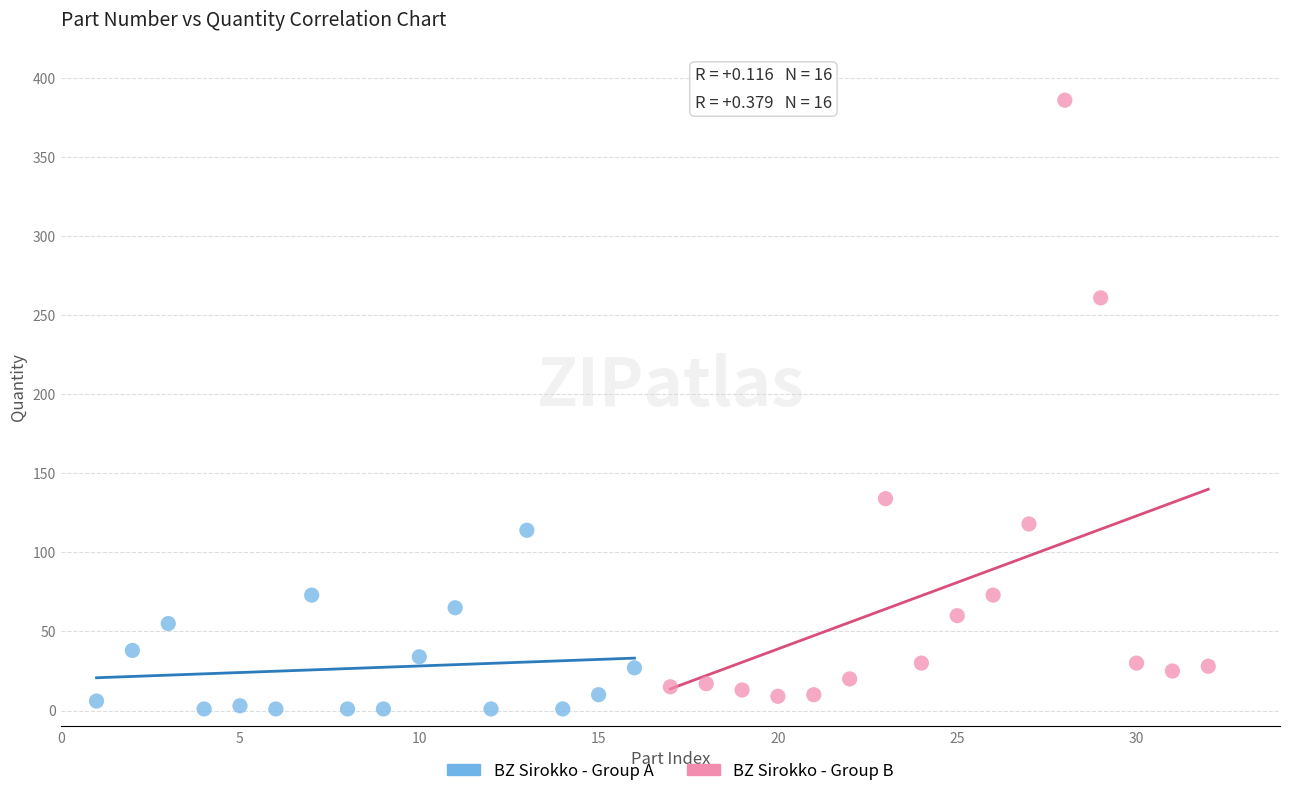

Which series contains the highest Y value?

BZ Sirokko - Group B